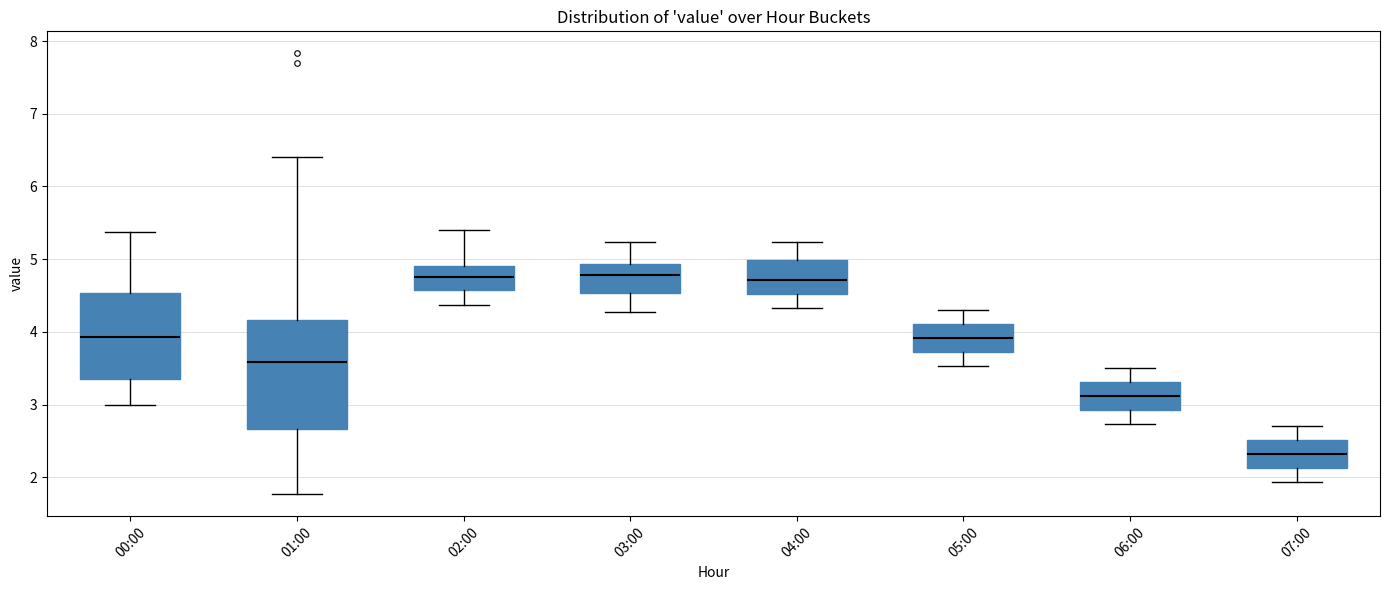

Reading left to right, transcribe this box plot: for each box, give where its median line is, the range the box spans, and where its two whiskers end, as read against the y-axis. The values are not printed on the chart, so give them approximately, as read against the axis.

00:00: median 3.9, box 3.4 to 4.5, whiskers 3.0 to 5.4
01:00: median 3.6, box 2.7 to 4.2, whiskers 1.8 to 6.4
02:00: median 4.8, box 4.6 to 4.9, whiskers 4.4 to 5.4
03:00: median 4.8, box 4.5 to 4.9, whiskers 4.3 to 5.2
04:00: median 4.7, box 4.5 to 5.0, whiskers 4.3 to 5.2
05:00: median 3.9, box 3.7 to 4.1, whiskers 3.5 to 4.3
06:00: median 3.1, box 2.9 to 3.3, whiskers 2.7 to 3.5
07:00: median 2.3, box 2.1 to 2.5, whiskers 1.9 to 2.7